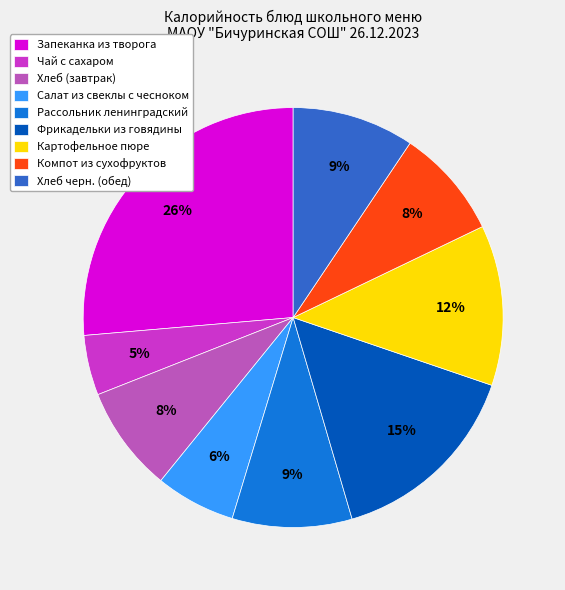

To the nearest percent, what is the average slice percentage?

11%